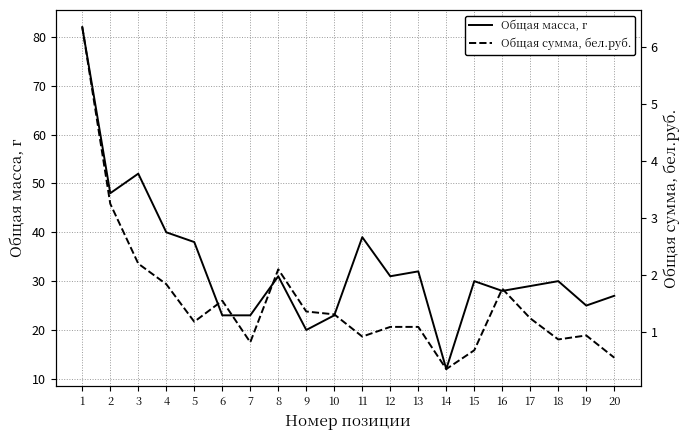

What is the sum of the Общая сумма, бел.руб. values at 18 and 5?

2.0